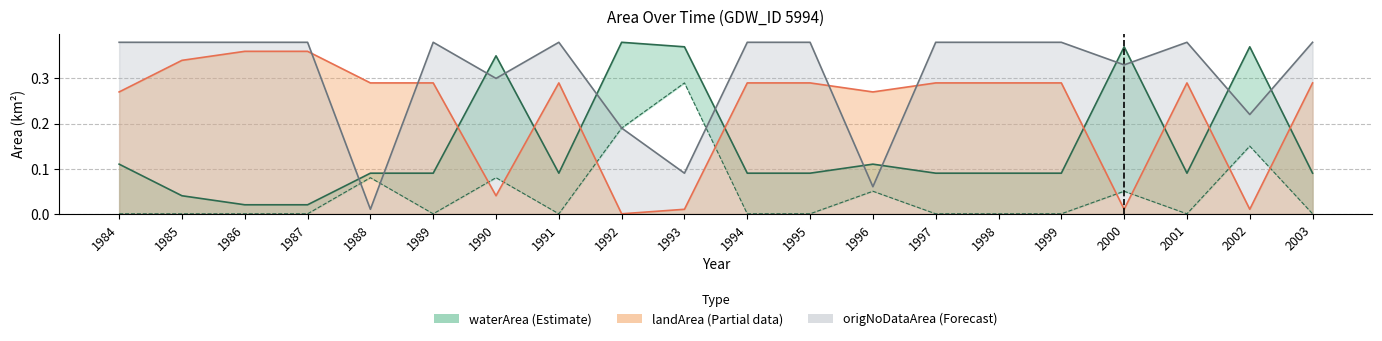

What is the difference between the second highest and minimum values in the origNoDataArea series?

0.4